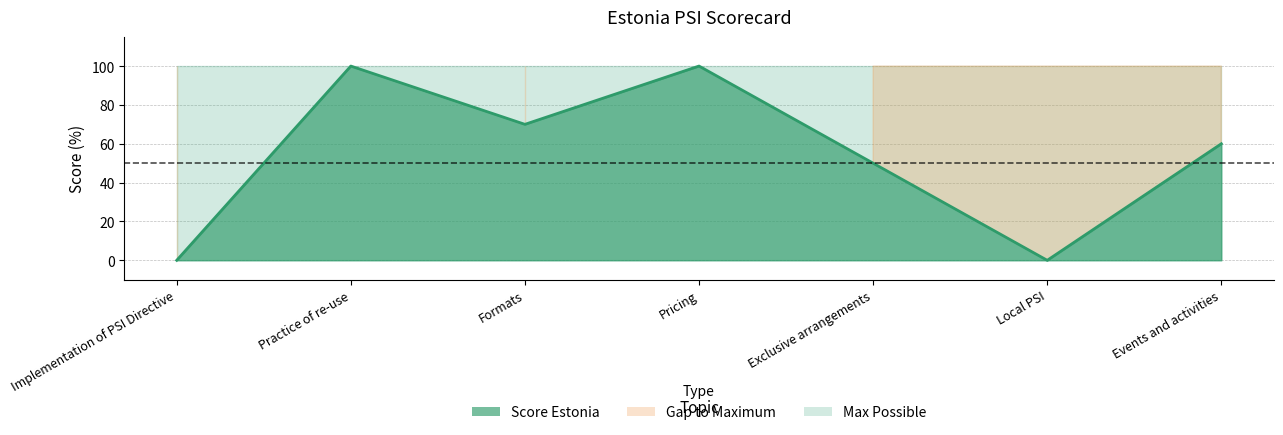

Is the value of Max Possible at Exclusive arrangements greater than the value of Score Estonia at Exclusive arrangements?

Yes